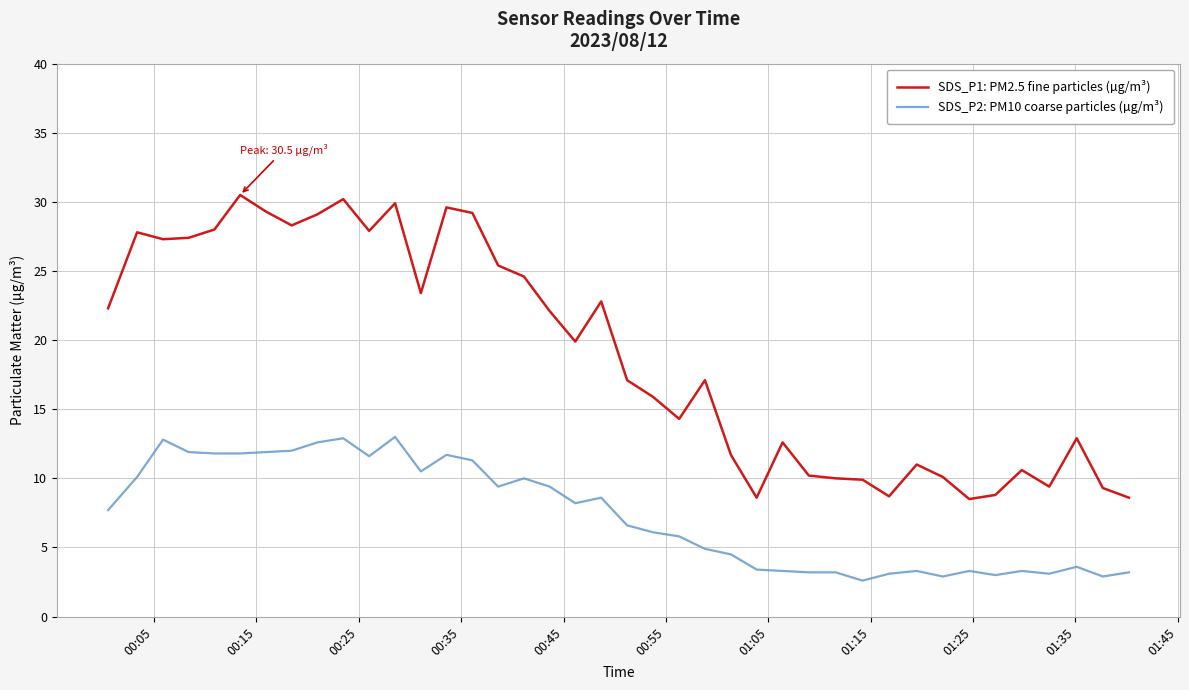

True or false: SDS_P1: PM2.5 fine particles (µg/m³) and SDS_P2: PM10 coarse particles (µg/m³) cross at least once.

False